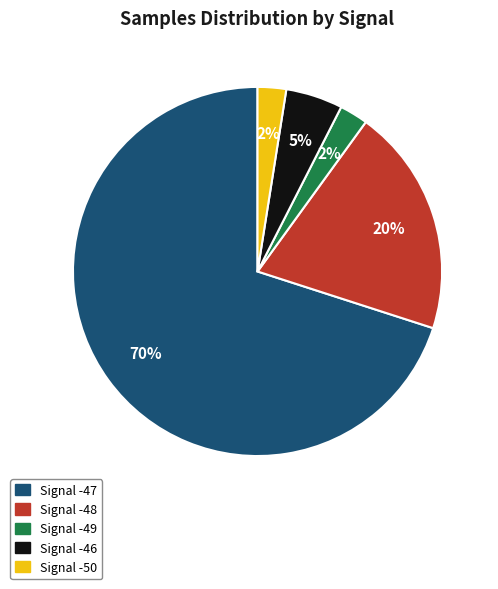

Is there any slice that represents more than half of the pie?

Yes